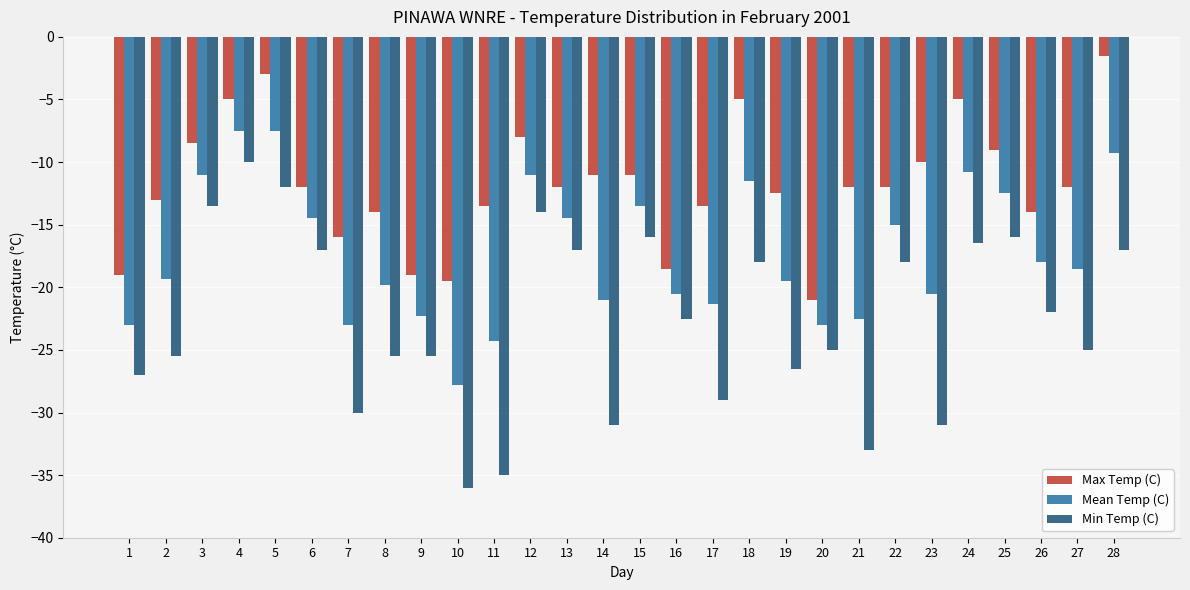

The Mean Temp (C) series shows -24.8 at 6. True or false?

False